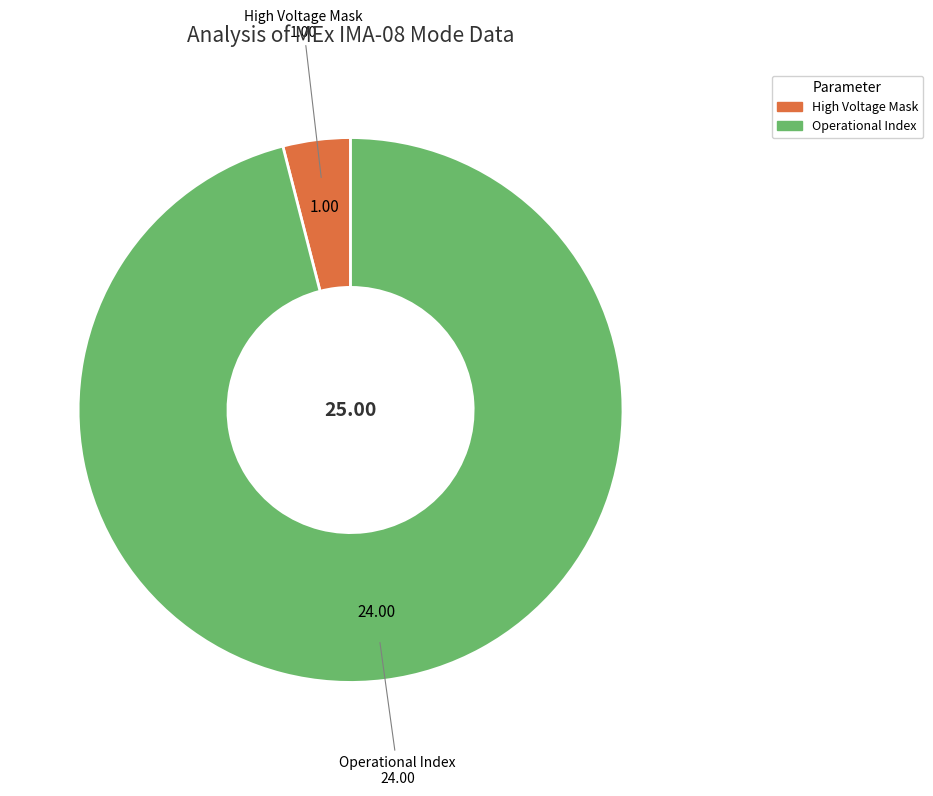

Is there a majority slice in this chart?

Yes